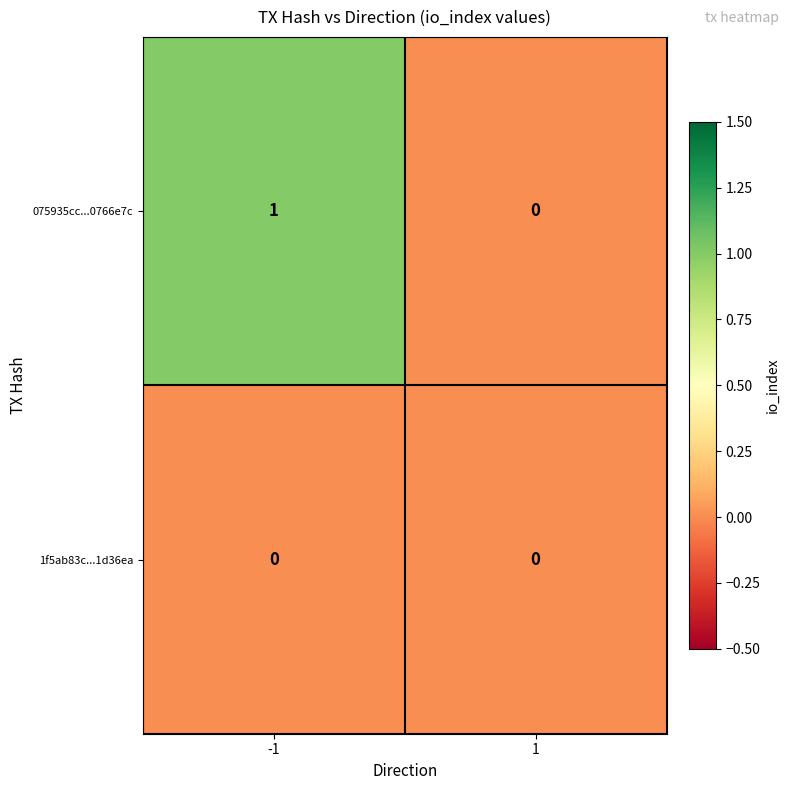

Reading left to right, extract all data points from this chart.

075935cc...0766e7c: -1=1	1=0
1f5ab83c...1d36ea: -1=0	1=0